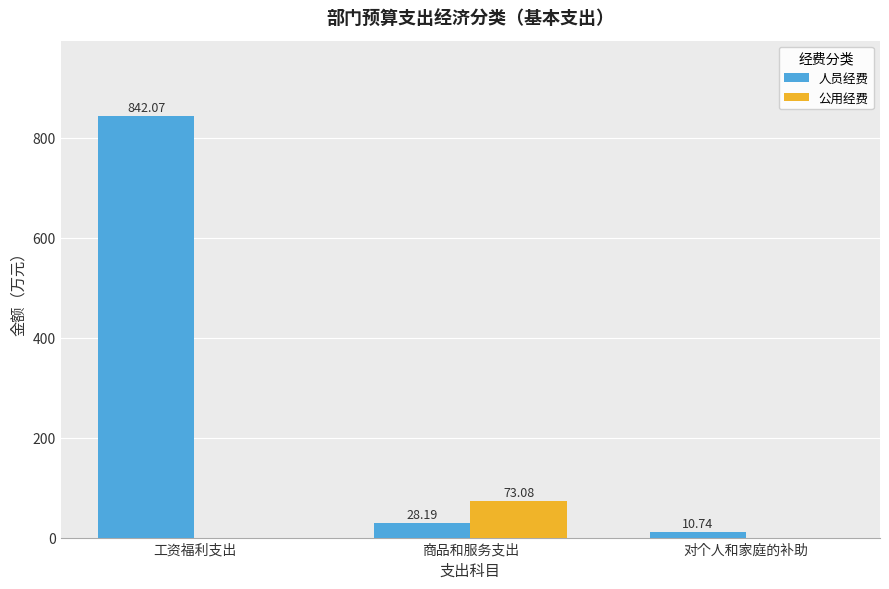

At which category is the sum across all series the highest?

工资福利支出